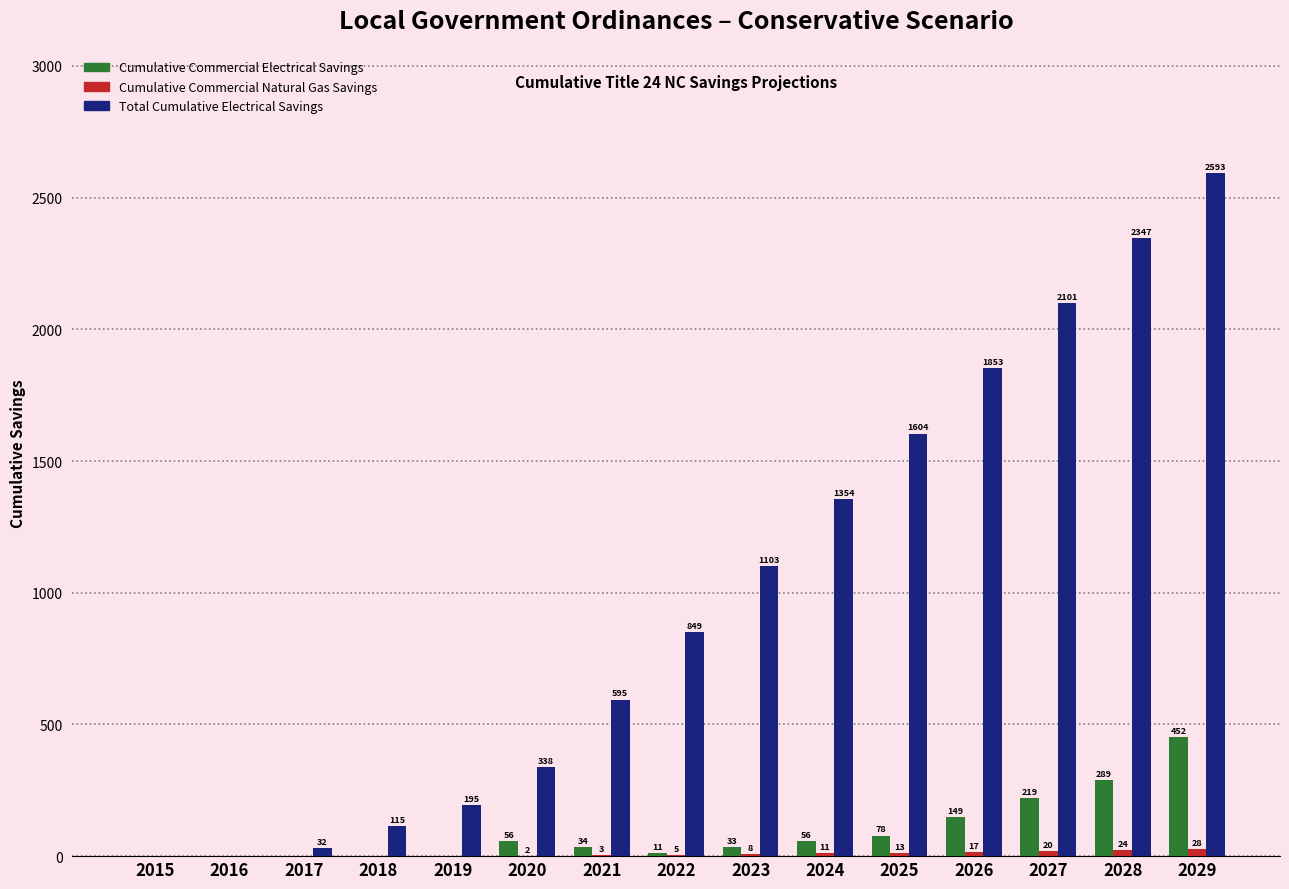

Between 2023 and 2025, which series saw the biggest shift?

Total Cumulative Electrical Savings